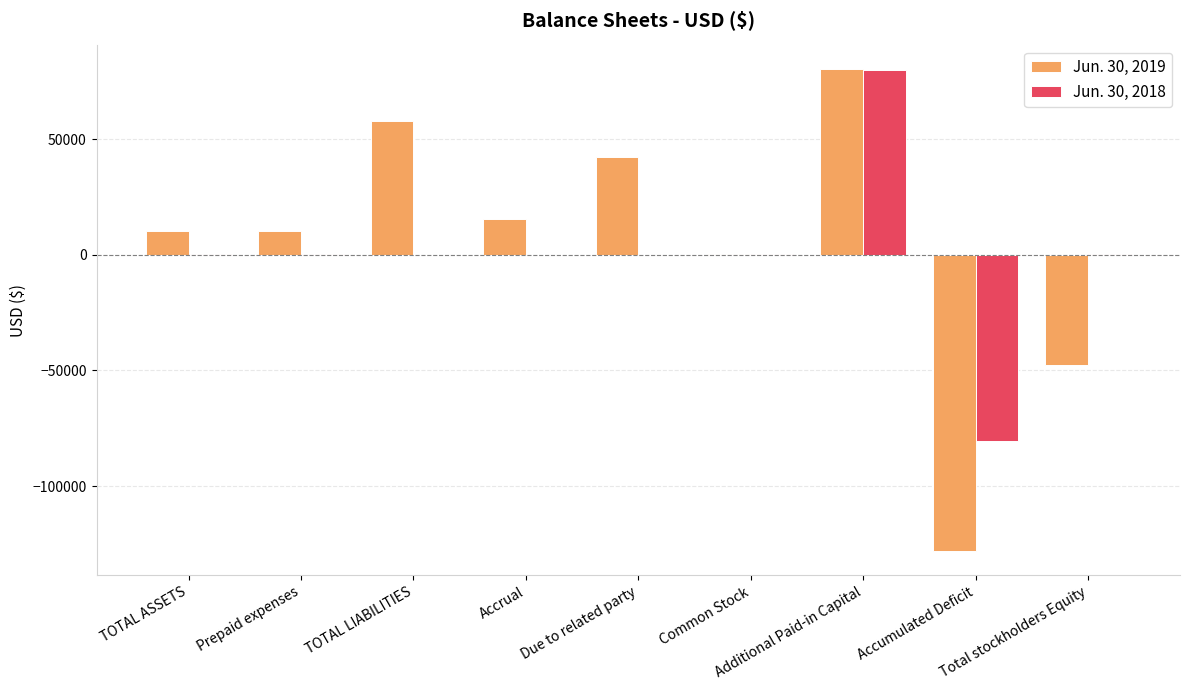

Are the bars horizontal?

No